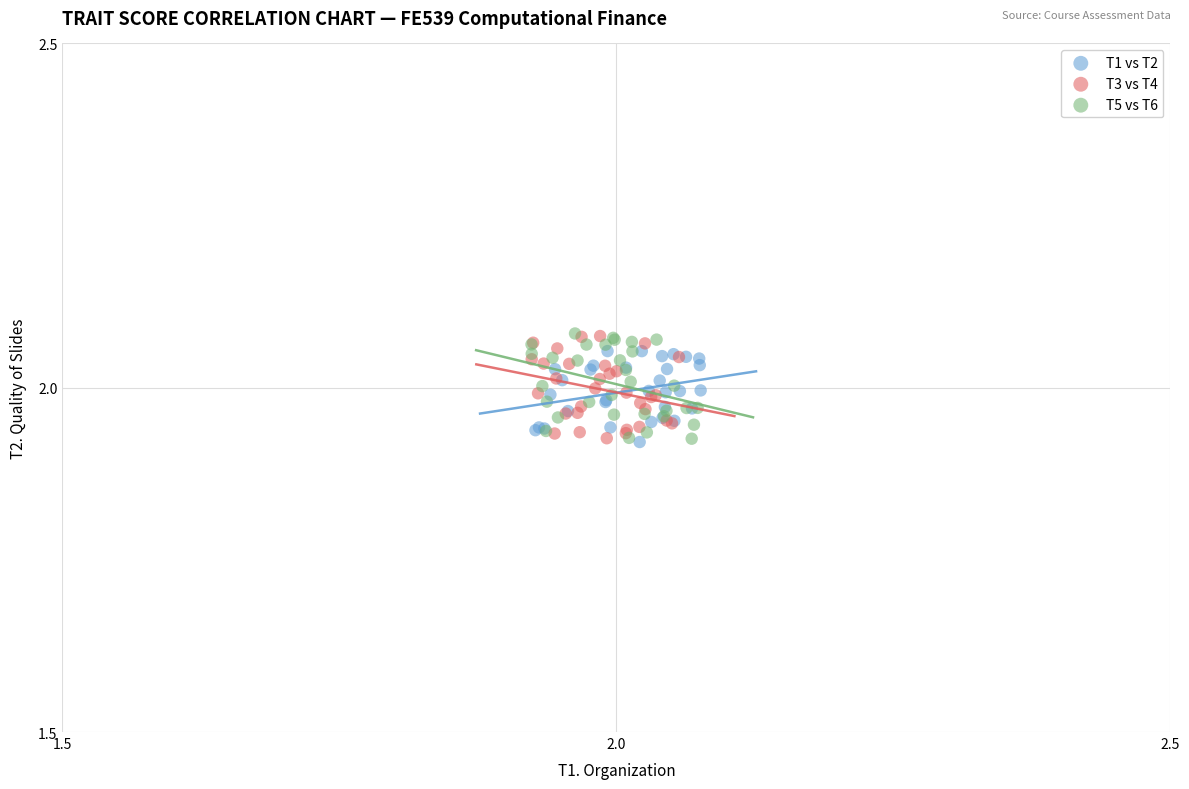

What are all the series names shown in the legend?

T1 vs T2, T3 vs T4, T5 vs T6